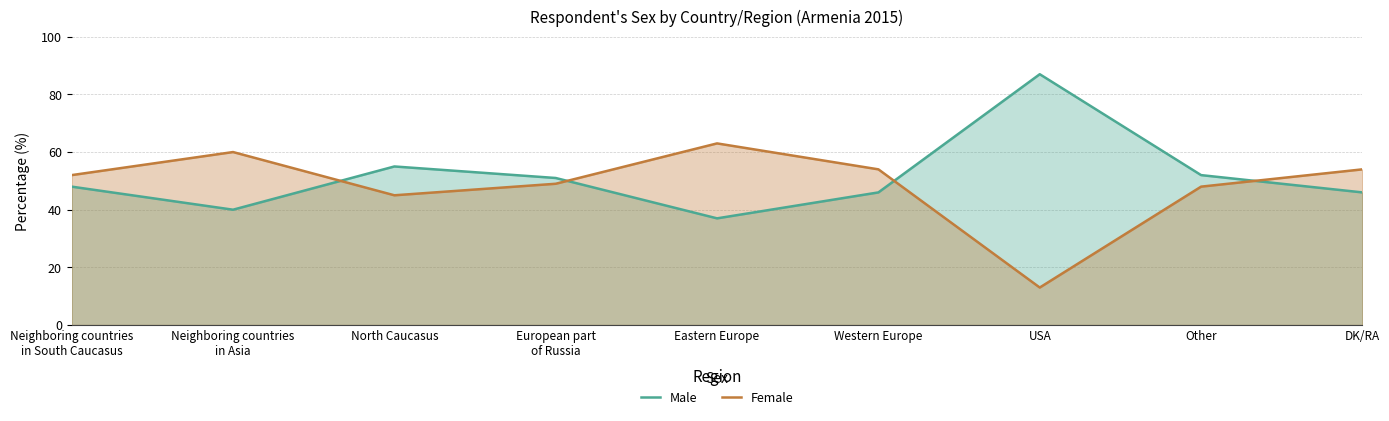

What is the average value of the Male series?

51